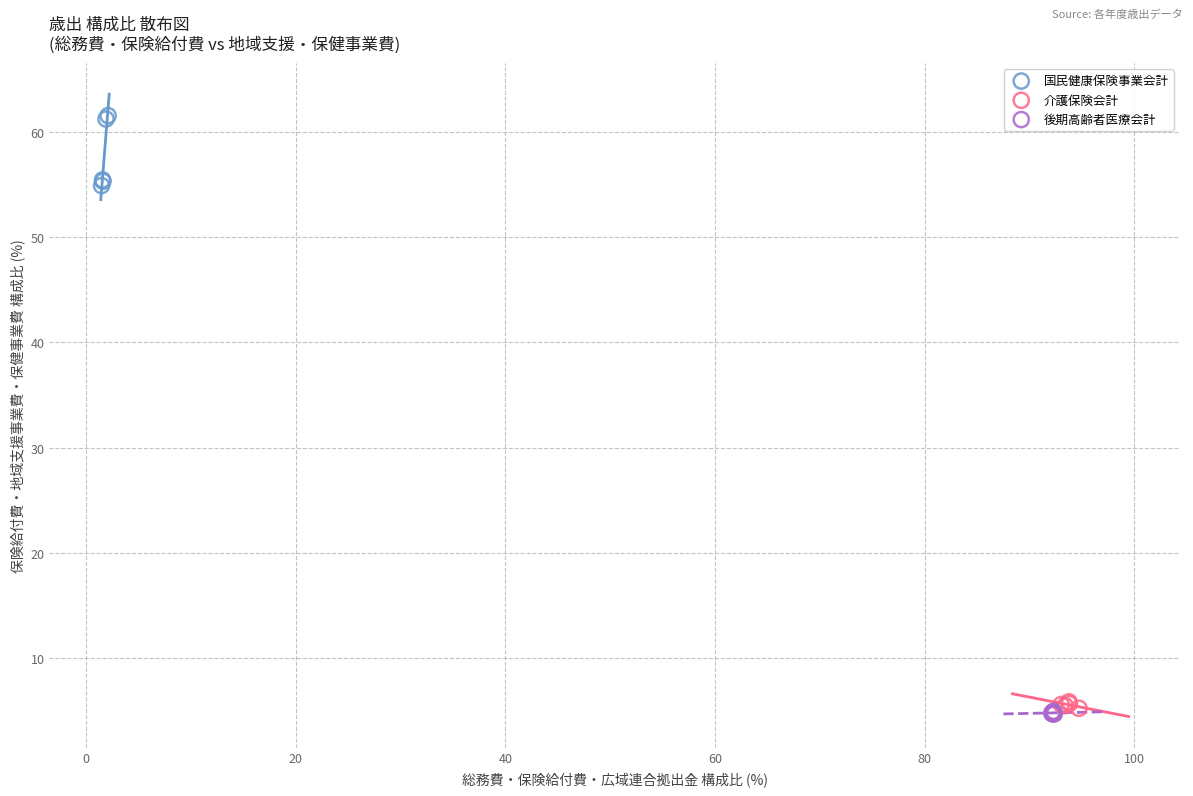

Which series contains the highest Y value?

国民健康保険事業会計